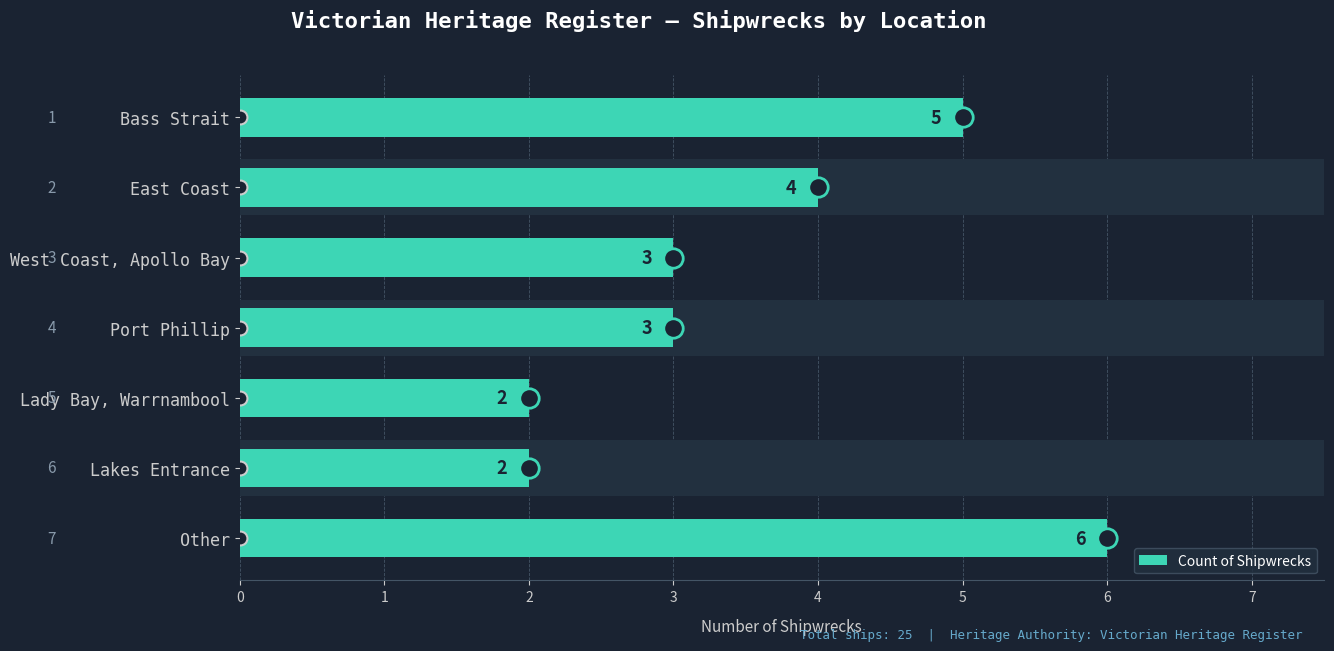

True or false: the data shows 2 at Lakes Entrance.

True